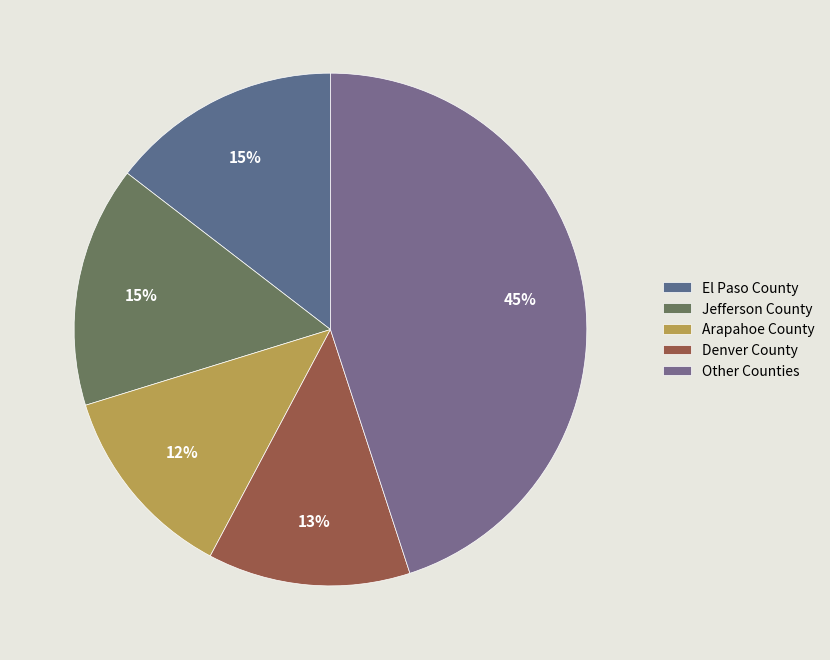

What percentage is NOT represented by Jefferson County?

84.8%